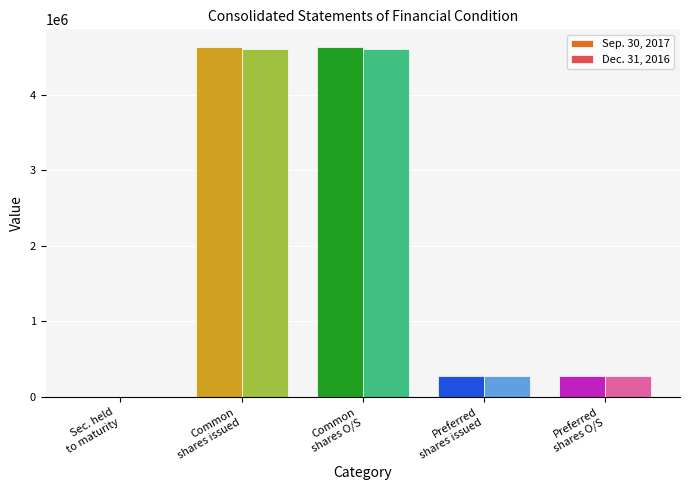

What is the total value across all series at Preferred stock, shares outstanding?

545272